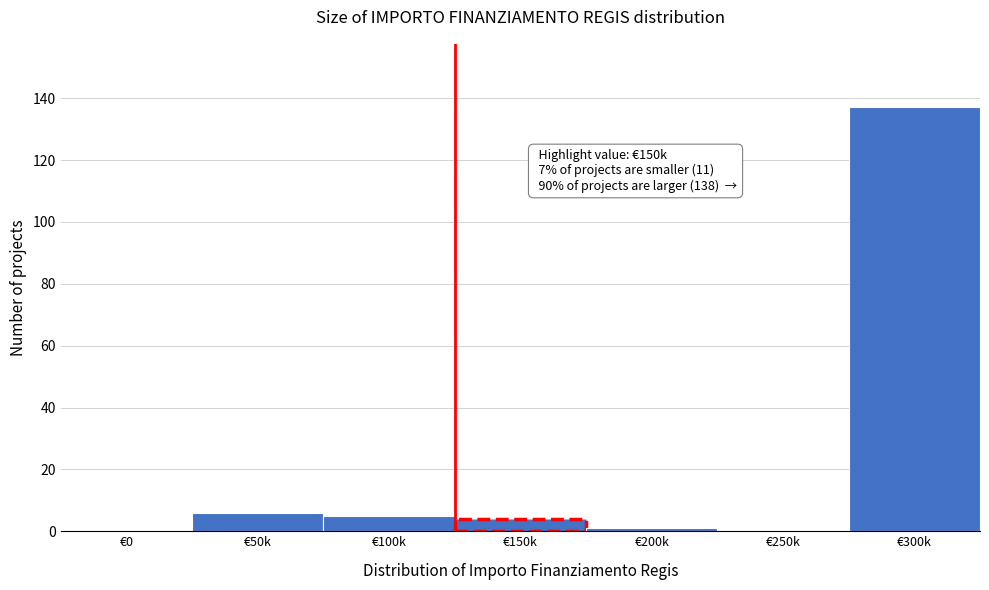

Reading left to right, list all the values displayed in this chart.

€0=0	€50k=6	€100k=5	€150k=4	€200k=1	€250k=0	€300k=137